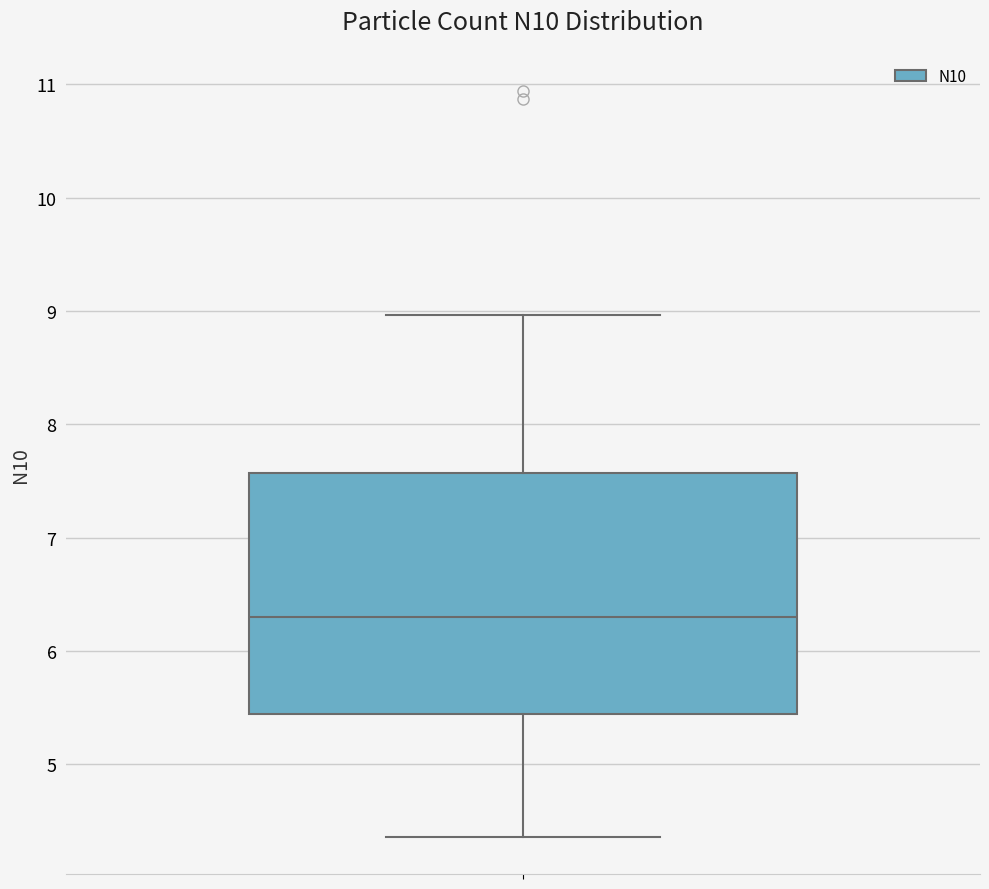

Transcribe this box plot: give where the median line is, the range the box spans, and where the two whiskers end, as read against the y-axis. The values are not printed on the chart, so give them approximately, as read against the axis.

median 6.3, box 5.4 to 7.6, whiskers 4.4 to 9.0